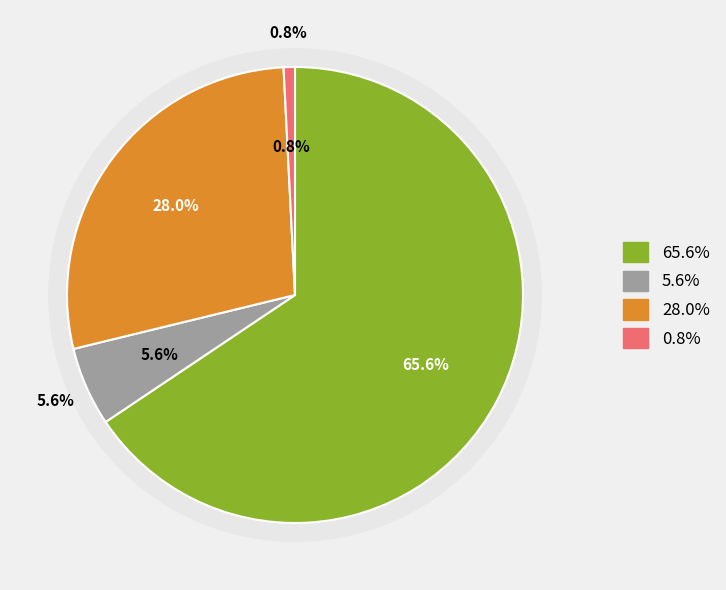

How many slices are in this pie chart?

4